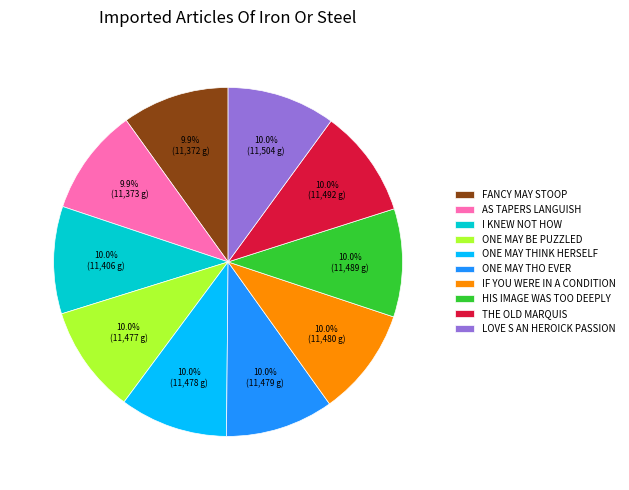

How much of the chart is everything except LOVE S AN HEROICK PASSION?

90.0%